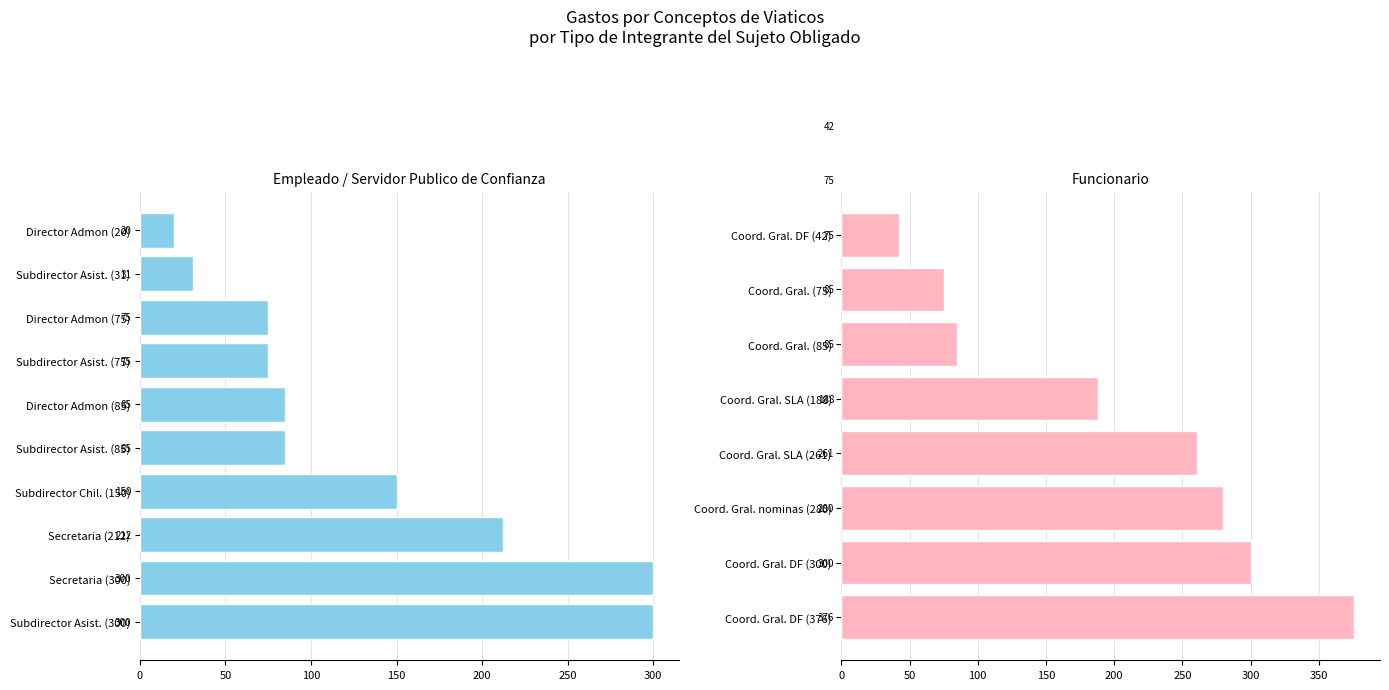

The value of Empleado/Servidor publico at 0 is 408. True or false?

False